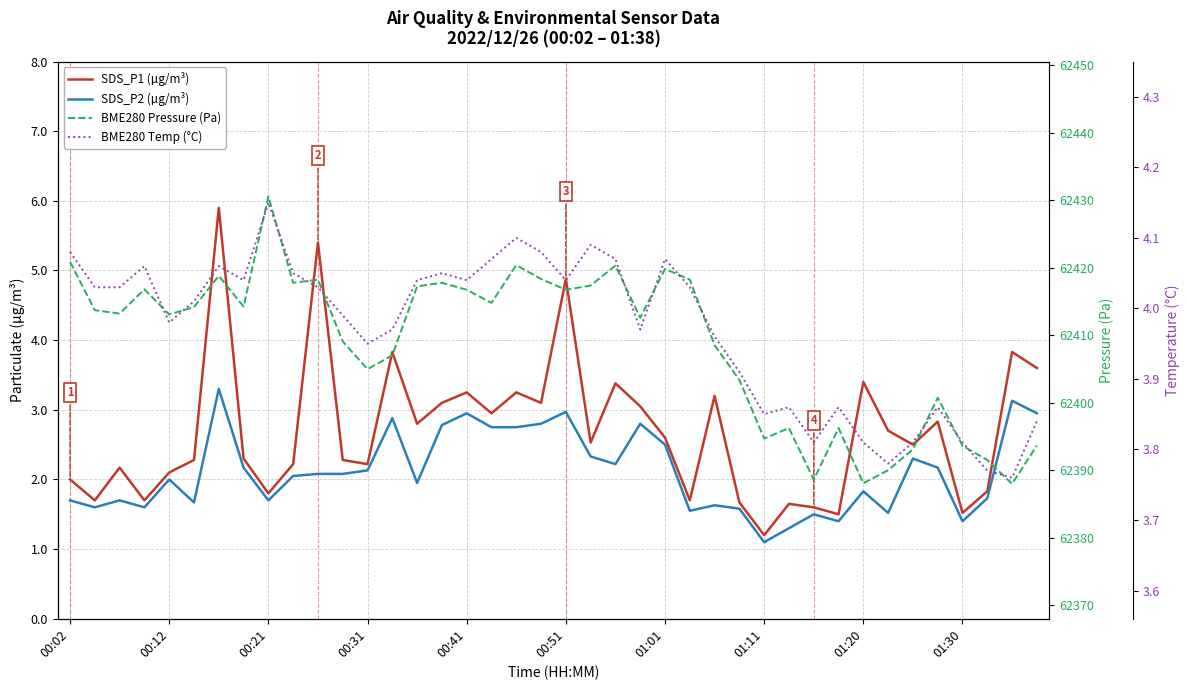

What is the sum of all BME280 Pressure (Pa) values?

2496349.5